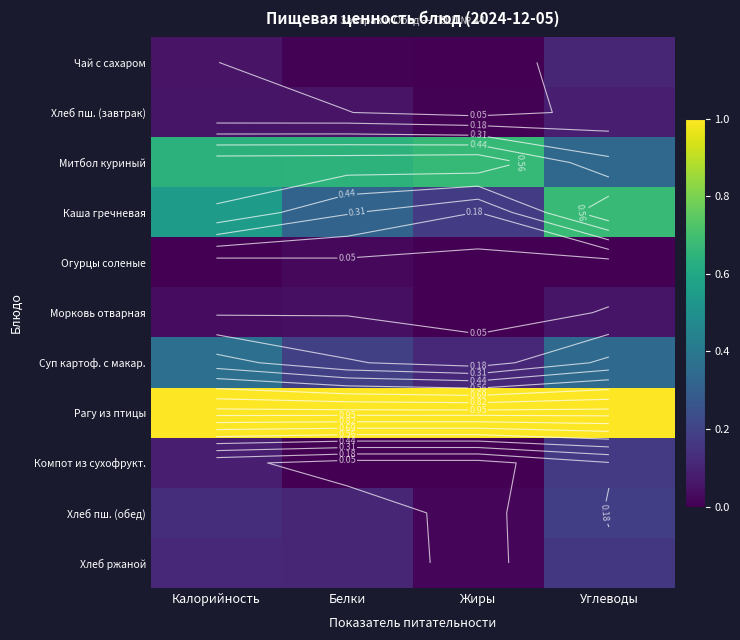

The value of Чай с сахаром at Углеводы is 0.1. True or false?

True